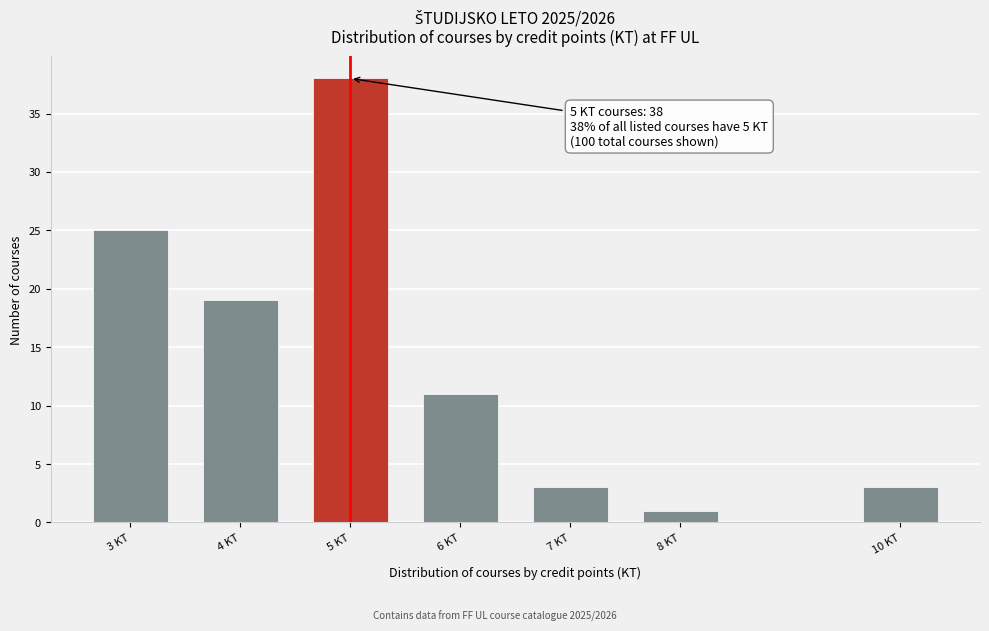

Reading right to left, transcribe all the data shown in this chart.

10 KT=3	8 KT=1	7 KT=3	6 KT=11	5 KT=38	4 KT=19	3 KT=25